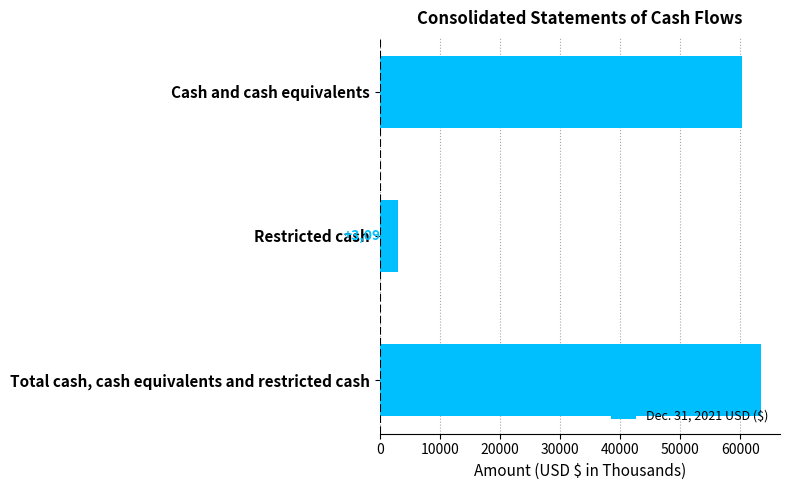

Does the chart contain stacked bars?

No